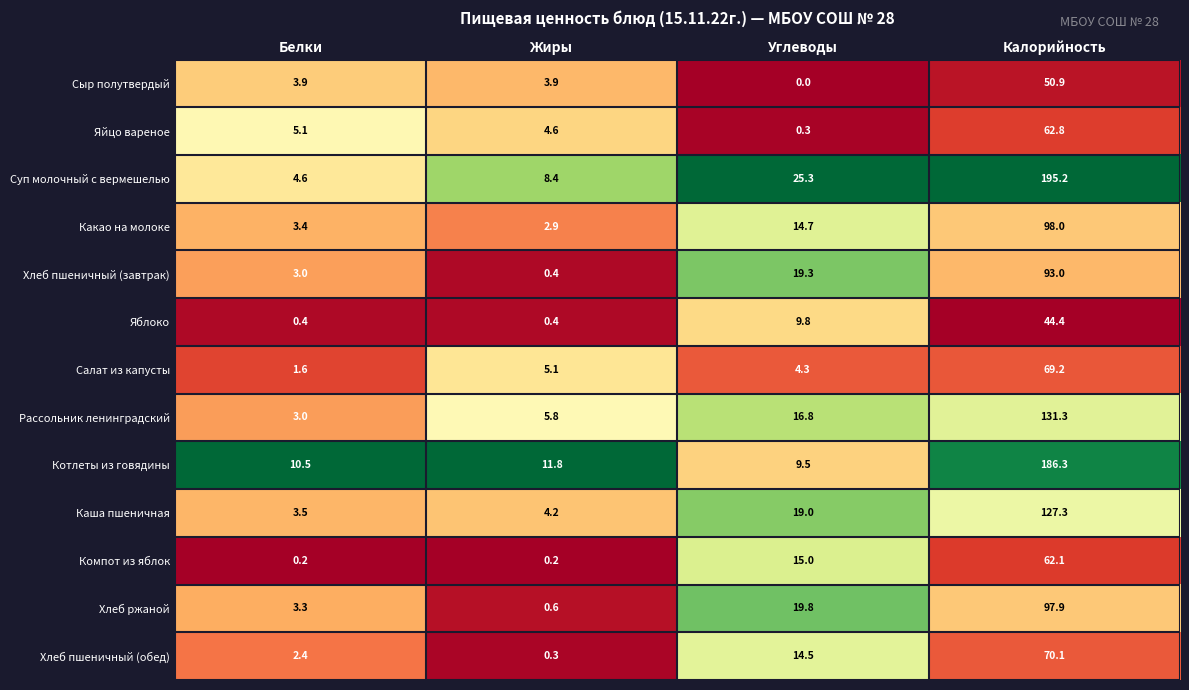

Which series has the largest range (max minus min)?

Суп молочный с вермешелью